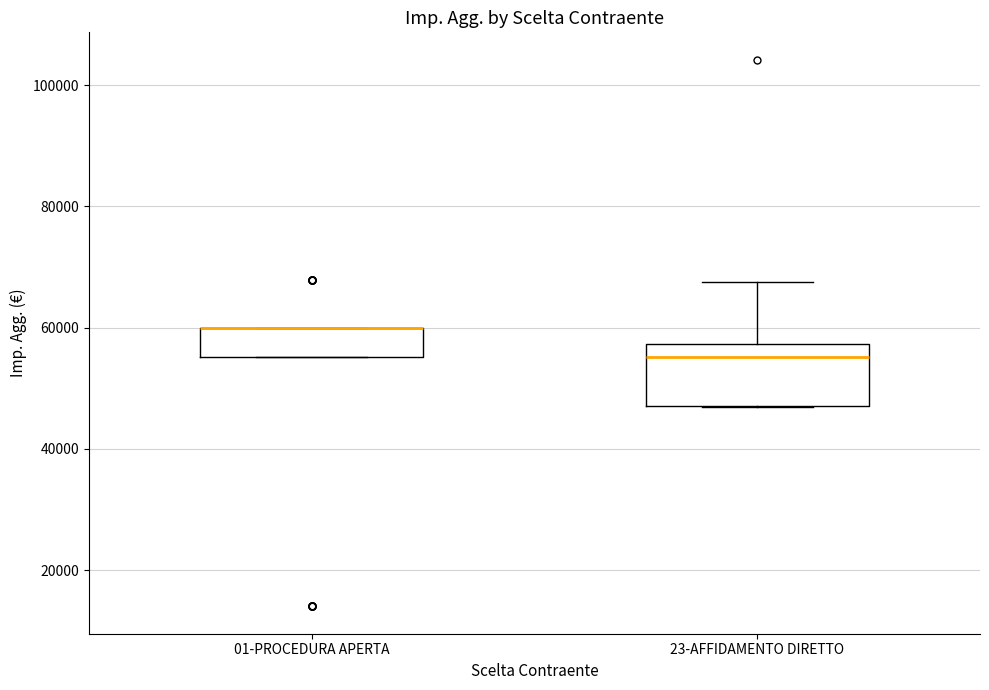

Which box is the tallest, from its lower edge to its upper edge?

23-AFFIDAMENTO DIRETTO